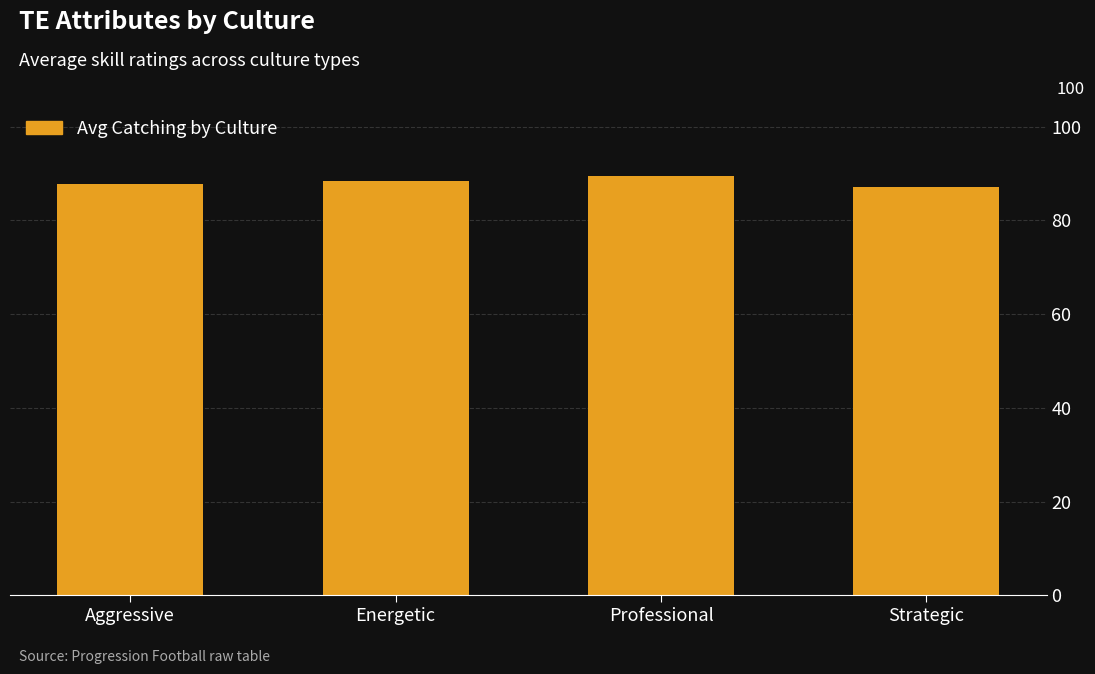

Which category has the highest value across all series?

Professional